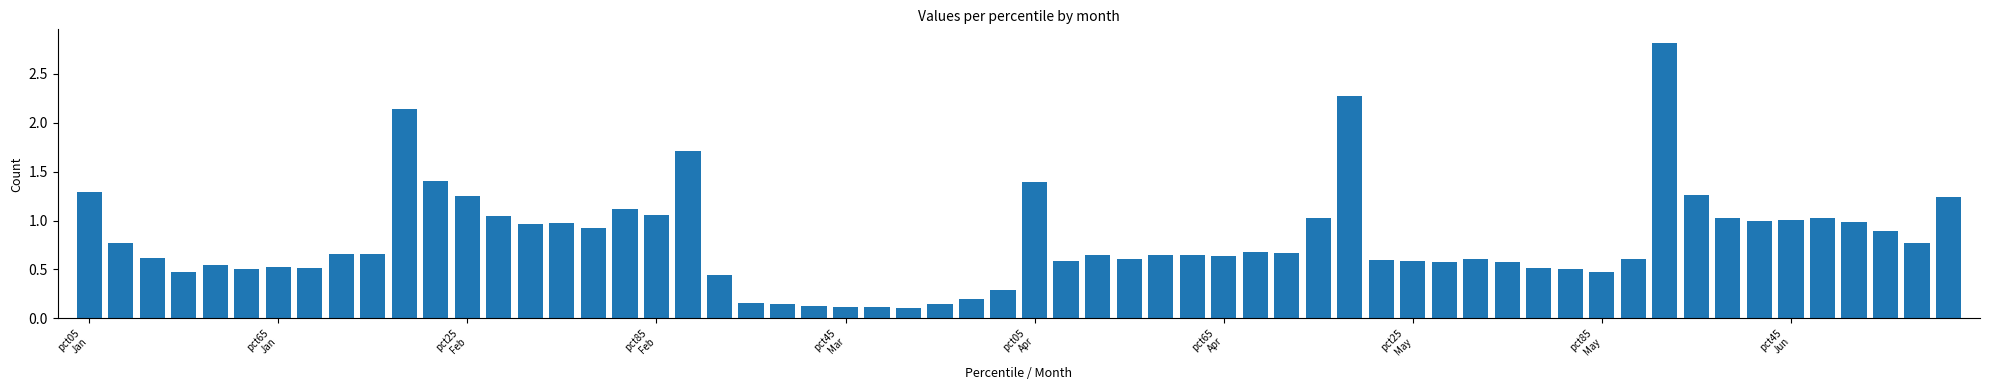

What is the difference between the second highest and second lowest values?

2.2